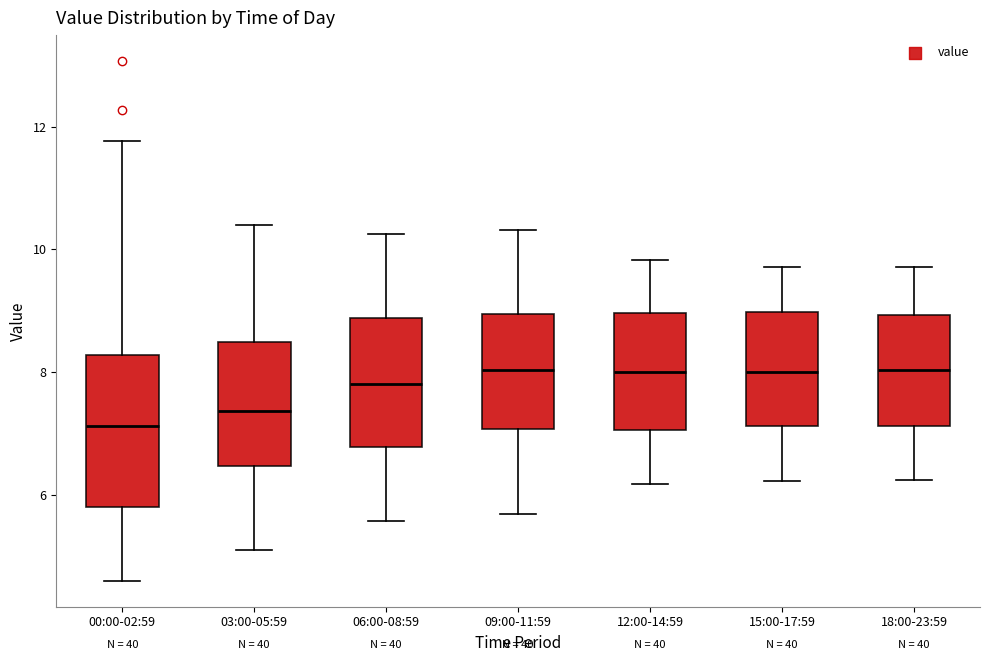

Reading left to right, read every box against the y-axis: the position of its median line, the range the box covers, and the ends of its whiskers. The values are not printed on the chart, so give them approximately, as read against the axis.

00:00-02:59: median 7.2, box 5.8 to 8.2, whiskers 4.6 to 11.8
03:00-05:59: median 7.4, box 6.4 to 8.4, whiskers 5.2 to 10.4
06:00-08:59: median 7.8, box 6.8 to 8.8, whiskers 5.6 to 10.2
09:00-11:59: median 8.0, box 7.0 to 9.0, whiskers 5.6 to 10.4
12:00-14:59: median 8.0, box 7.0 to 9.0, whiskers 6.2 to 9.8
15:00-17:59: median 8.0, box 7.2 to 9.0, whiskers 6.2 to 9.8
18:00-23:59: median 8.0, box 7.2 to 9.0, whiskers 6.2 to 9.8